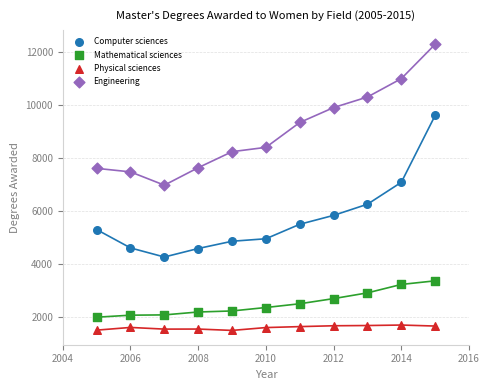

Which series reaches the maximum Y coordinate?

Engineering